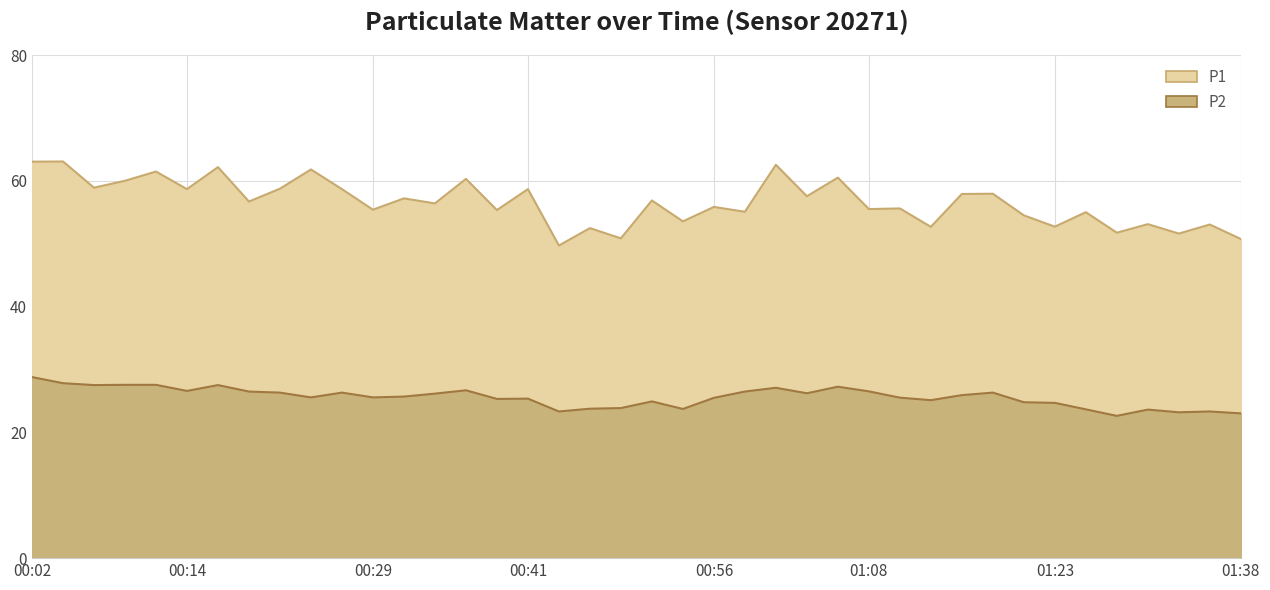

How many data points does each series have?

40